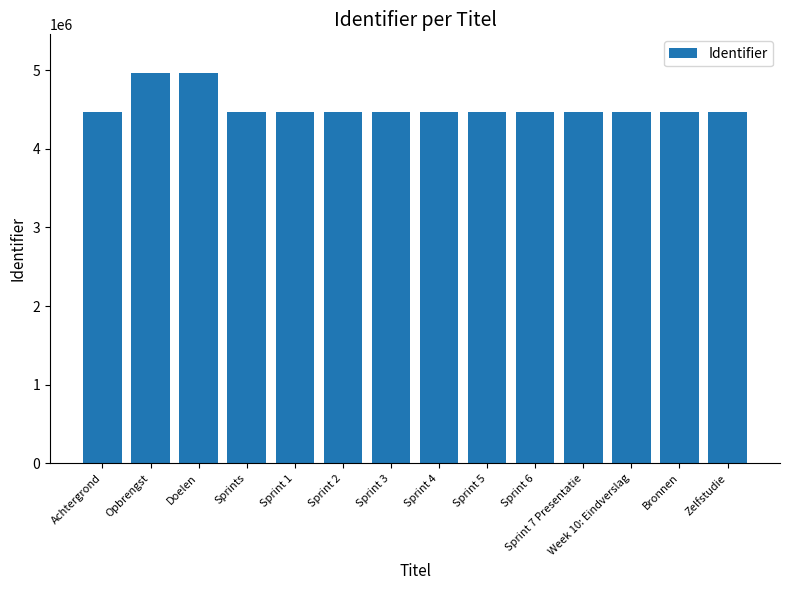

What is the average value?

4539564